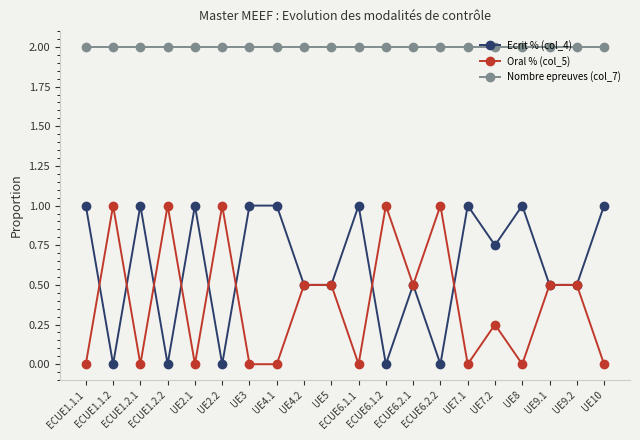

The Oral % (col_5) series shows 0.0 at ECUE1.1.1. True or false?

True